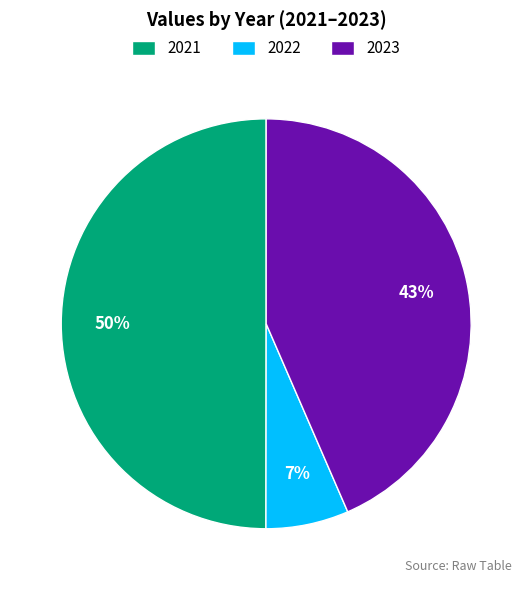

Is it true that 2021 is 37% of the pie?

False